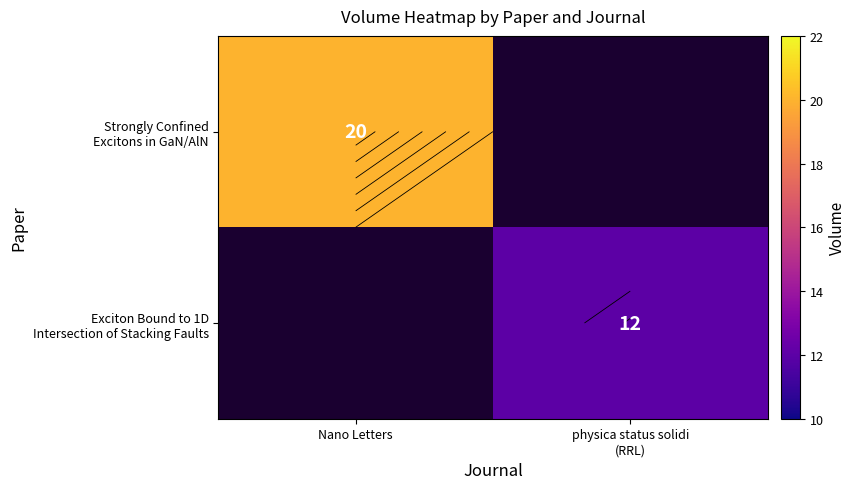

Which has a higher value, Nano Letters or physica status solidi
(RRL)?

Nano Letters